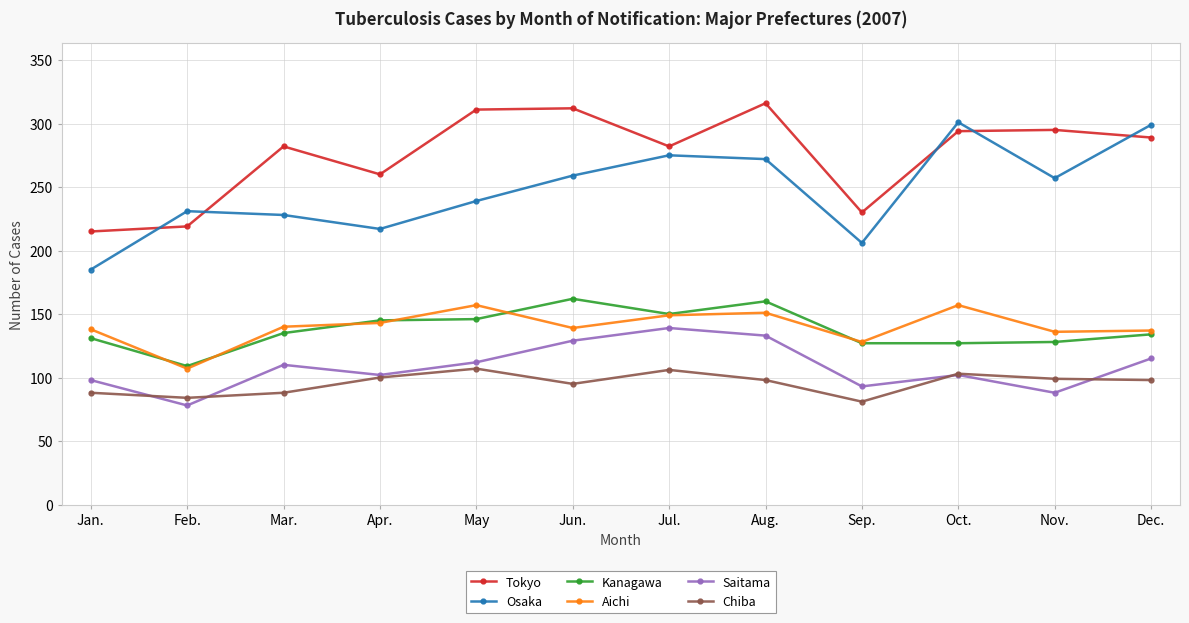

What is the label of the 6th point from the right?

Jul.